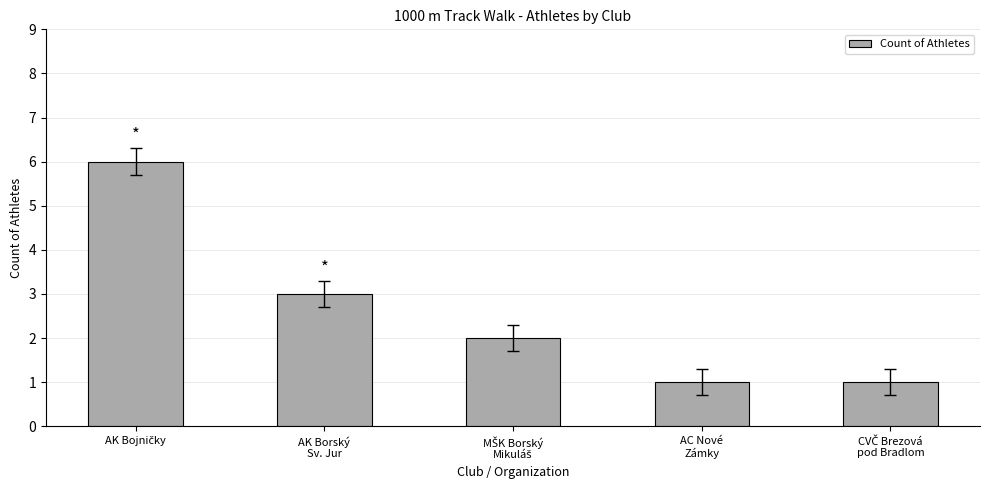

What is the maximum value shown in the chart?

6